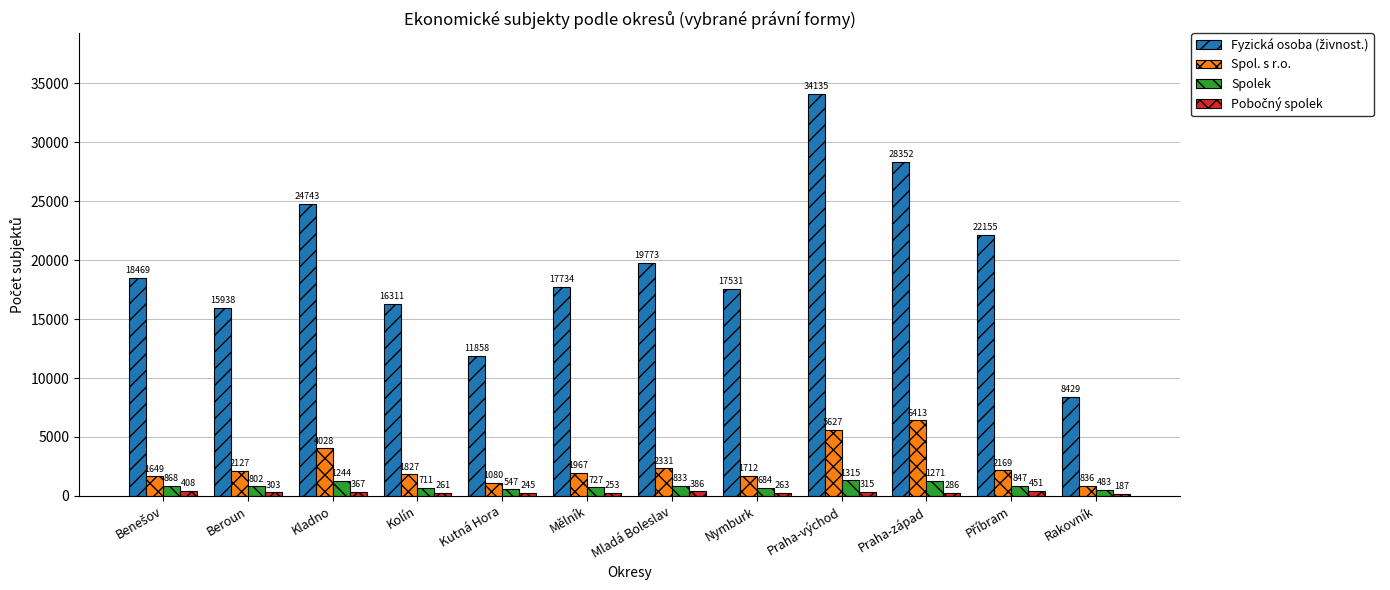

Does the chart contain any negative values?

No